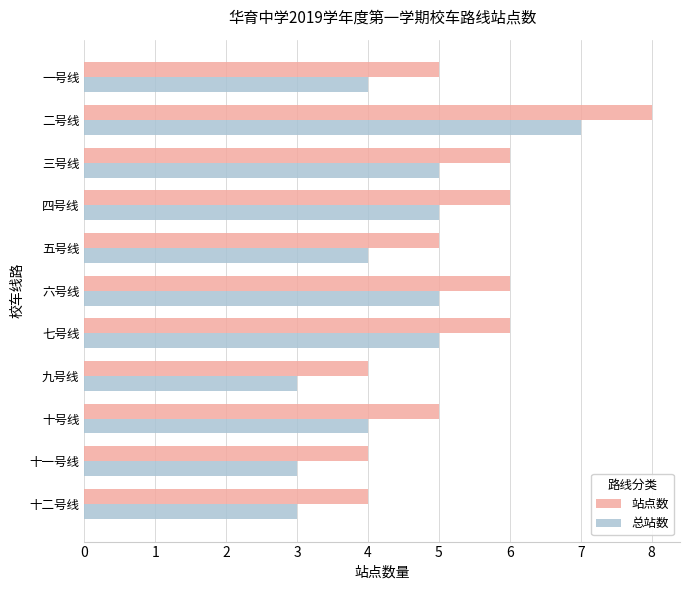

What value does the 站点数 series have at 二号线?

8